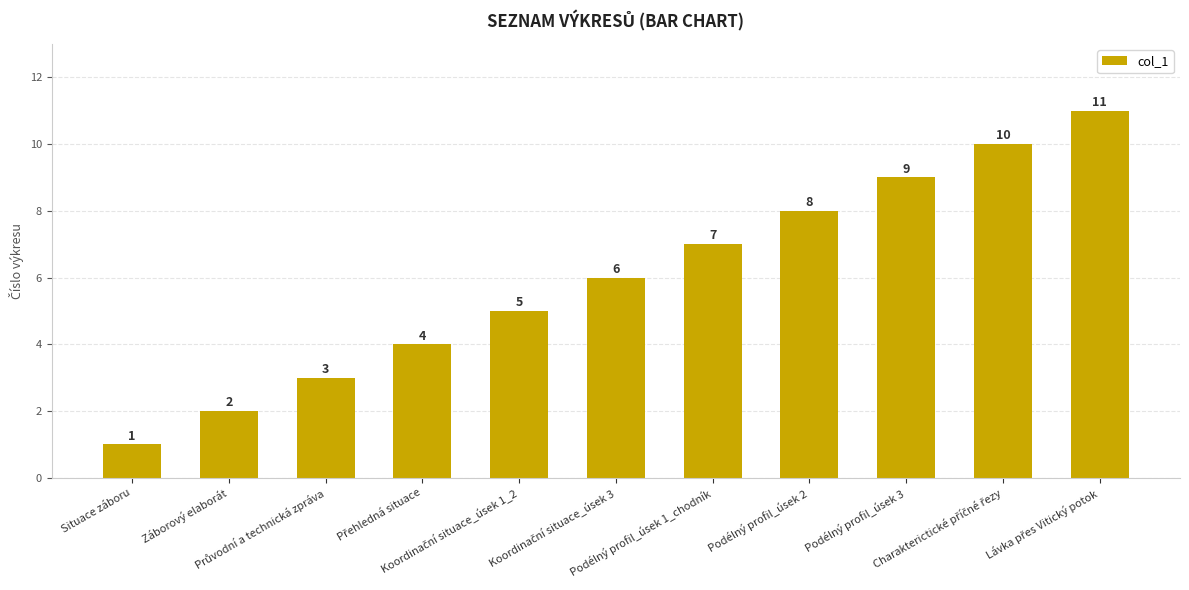

Are the bars horizontal?

No